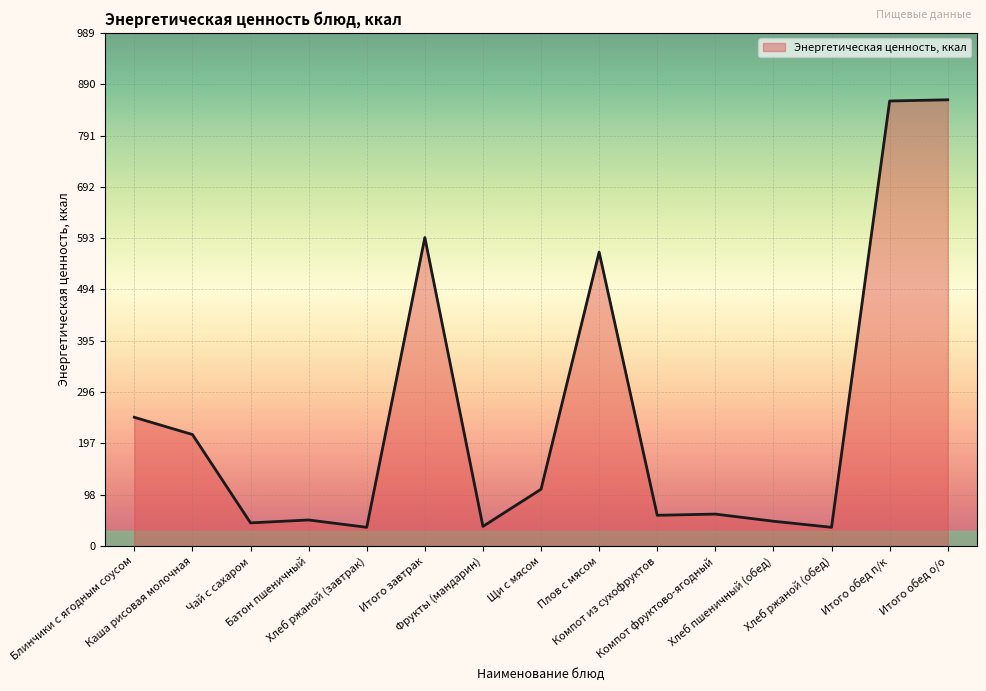

Approximately how many times larger is the value at Батон пшеничный compared to Чай с сахаром?

1.1